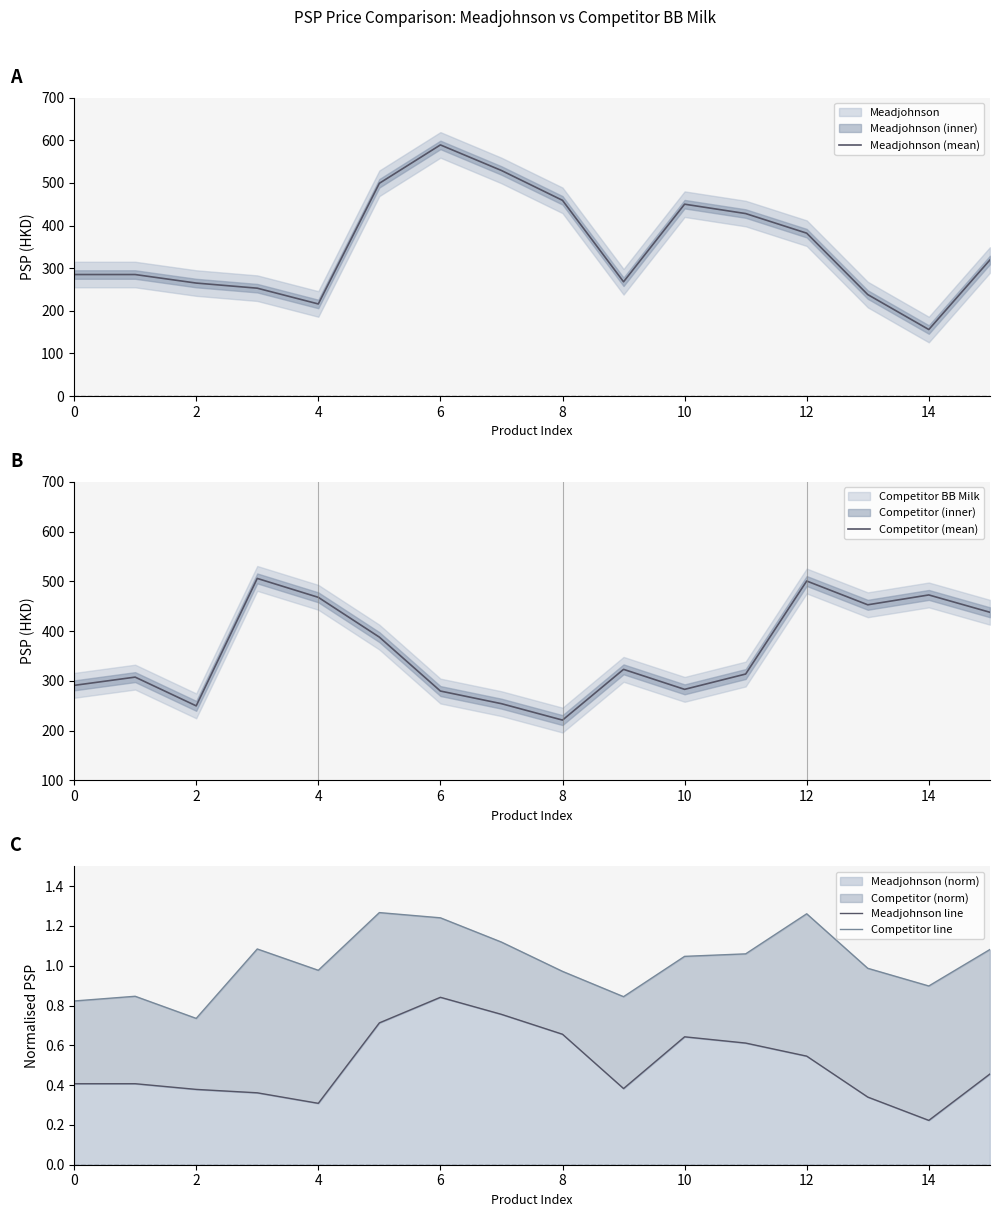

True or false: Meadjohnson (mean) has more than 0 interior local peaks.

True